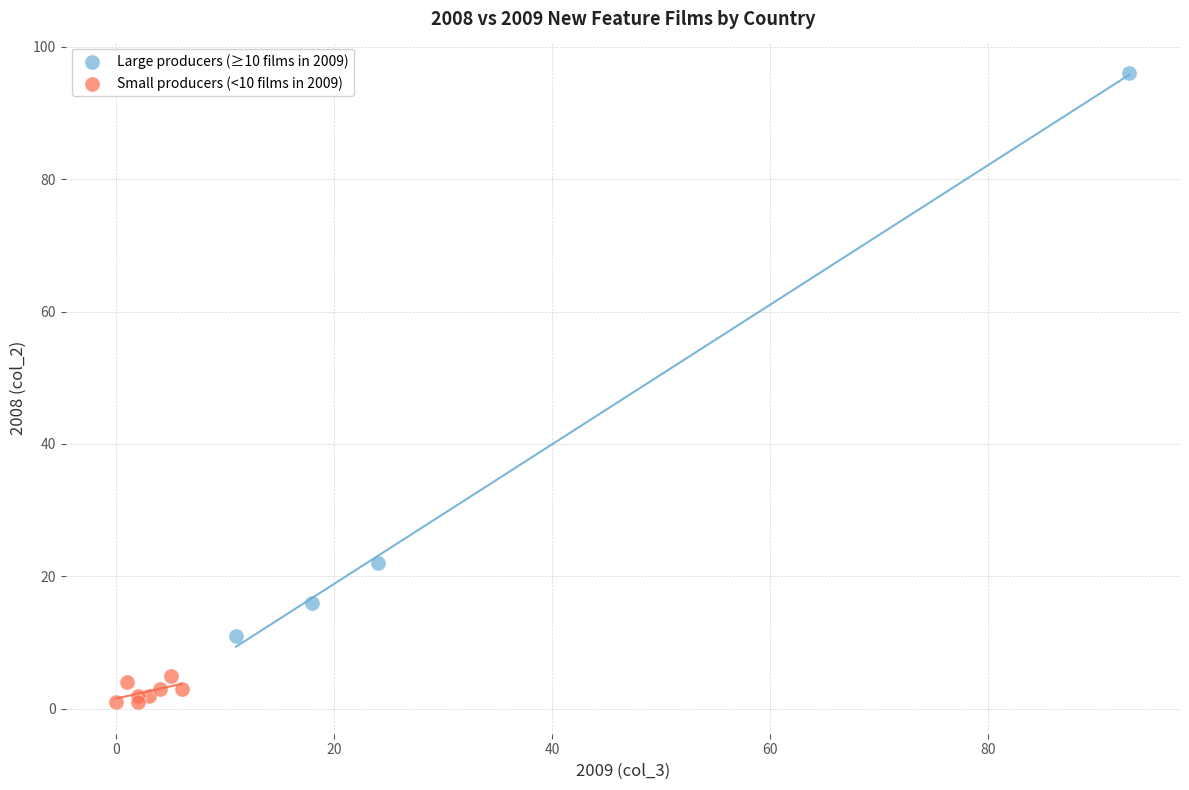

Which series has the widest spread of Y values?

Large producers (≥10 films in 2009)